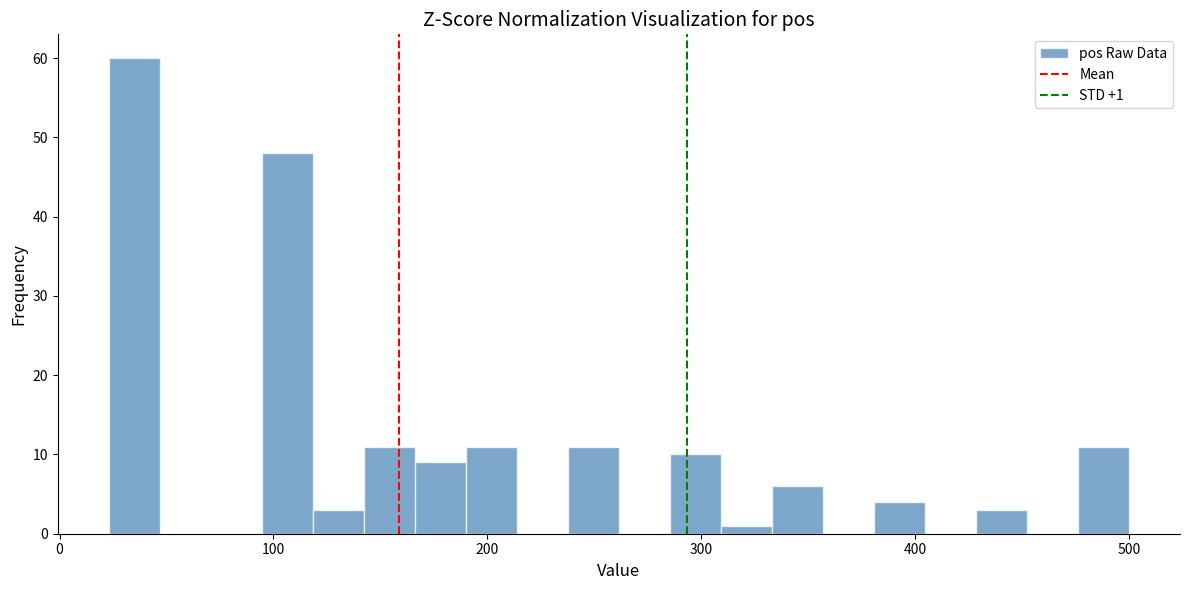

Around what value on the x-axis is the tallest bar? Give the approximate position of its centre, as read against the axis.

30